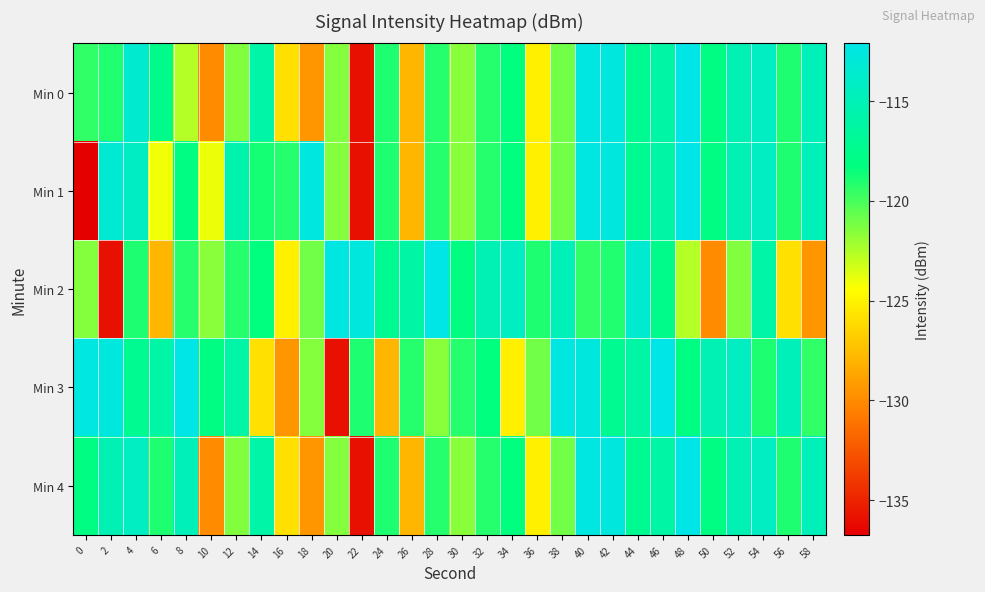

Between 6 and 48, which series saw the biggest shift?

Min 1